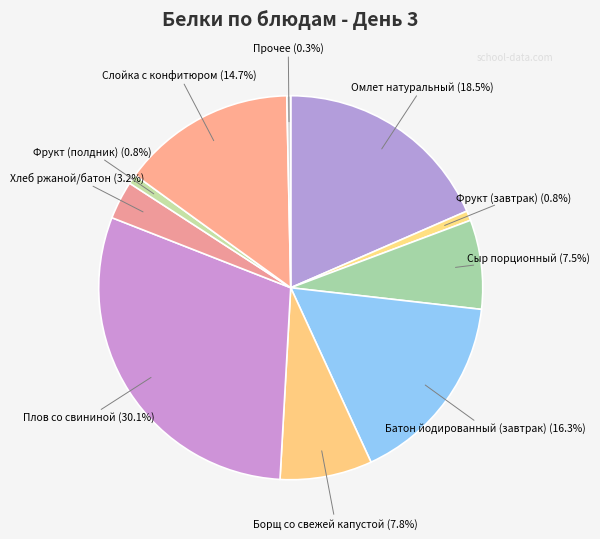

Which has a higher value, Фрукт (полдник) or Омлет натуральный?

Омлет натуральный